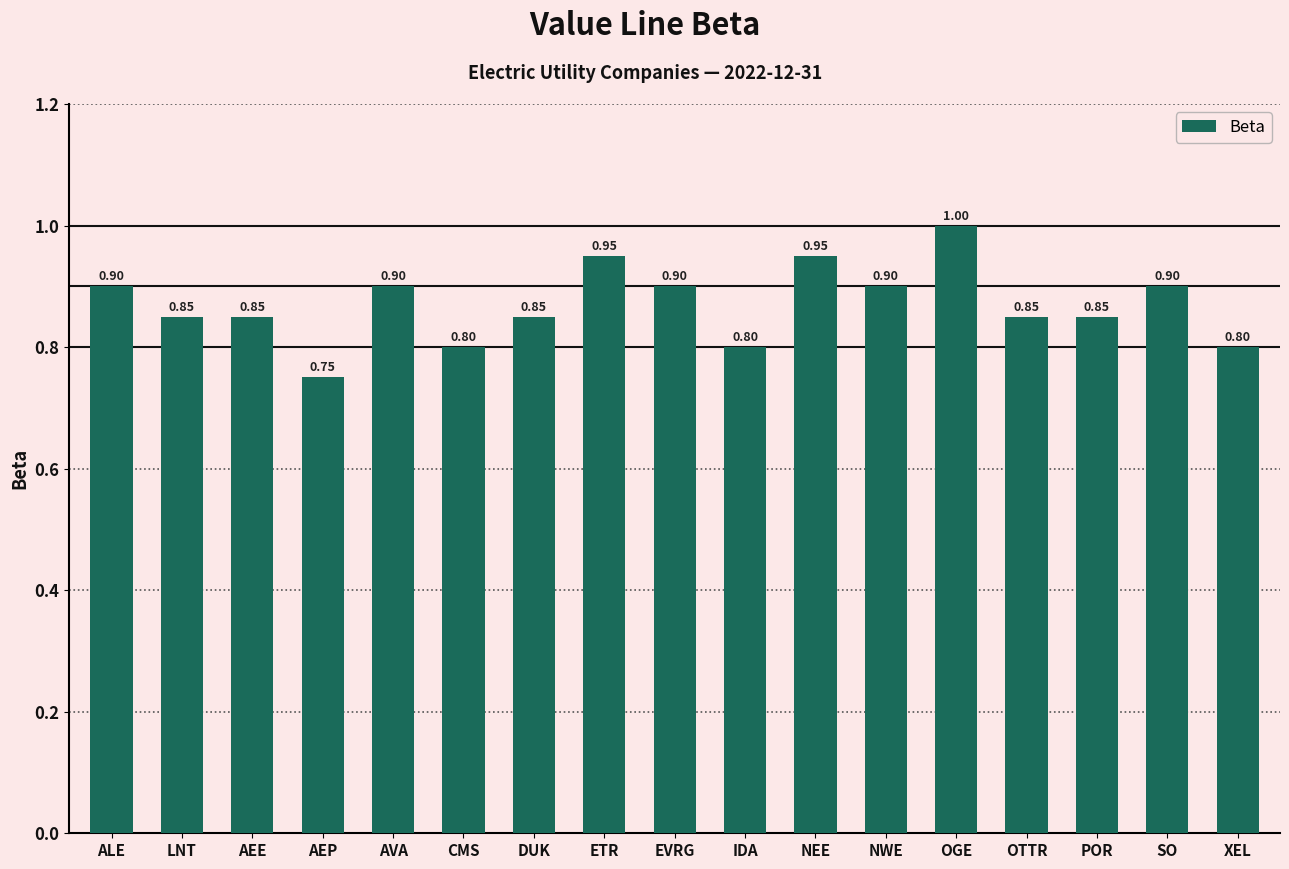

How many data points does each series have?

17